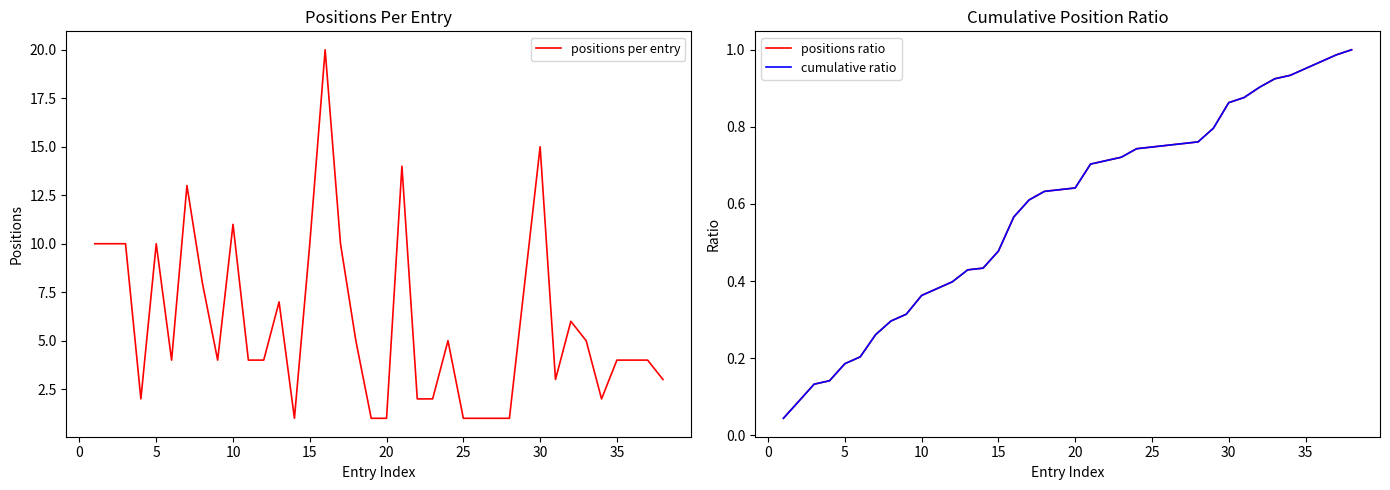

Is it true that positions per entry equals 11 at 10?

True